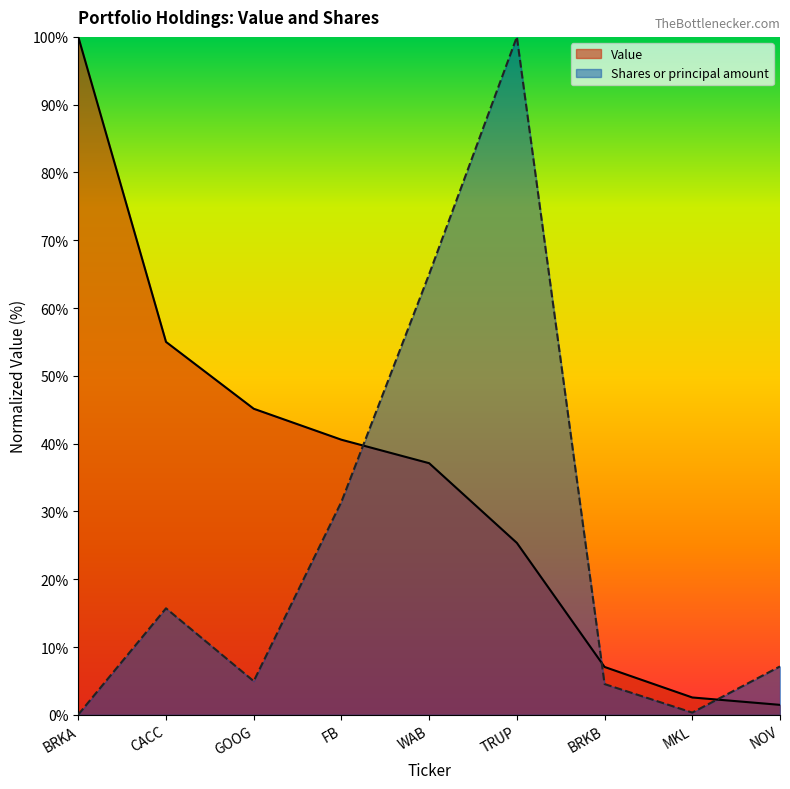

What is the spread (max minus min) of values at GOOG?

40.2